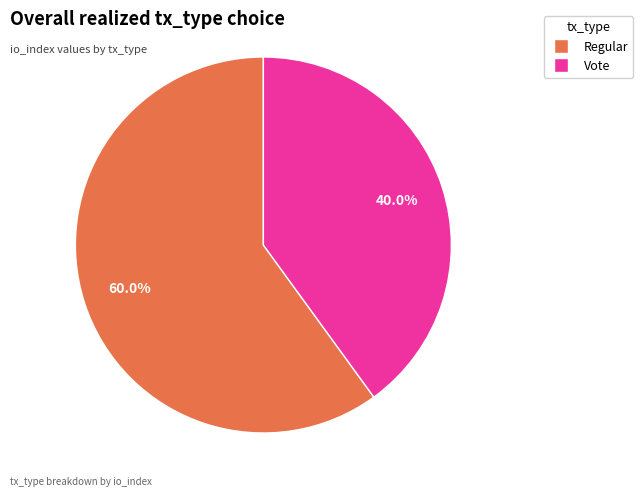

Rank the categories by value from highest to lowest.

Regular, Vote